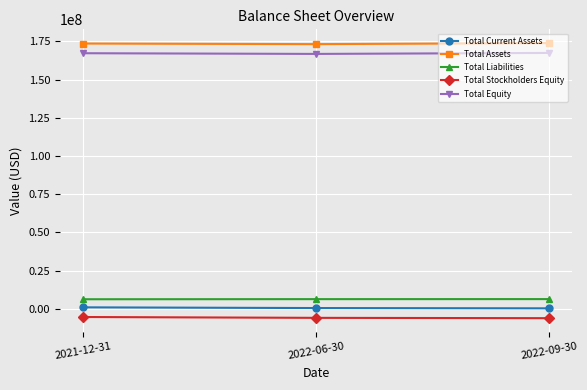

The value of Total Liabilities at 2022-06-30 is 6405927. True or false?

True